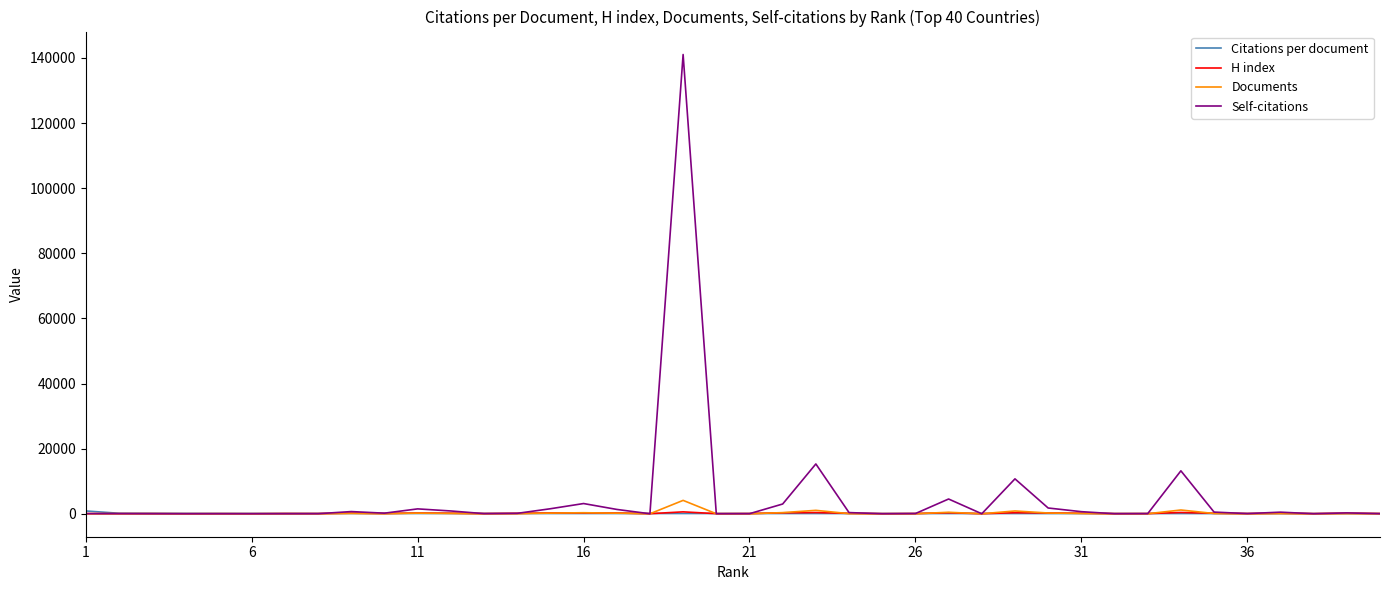

How many intersections are there between Self-citations and H index?

17